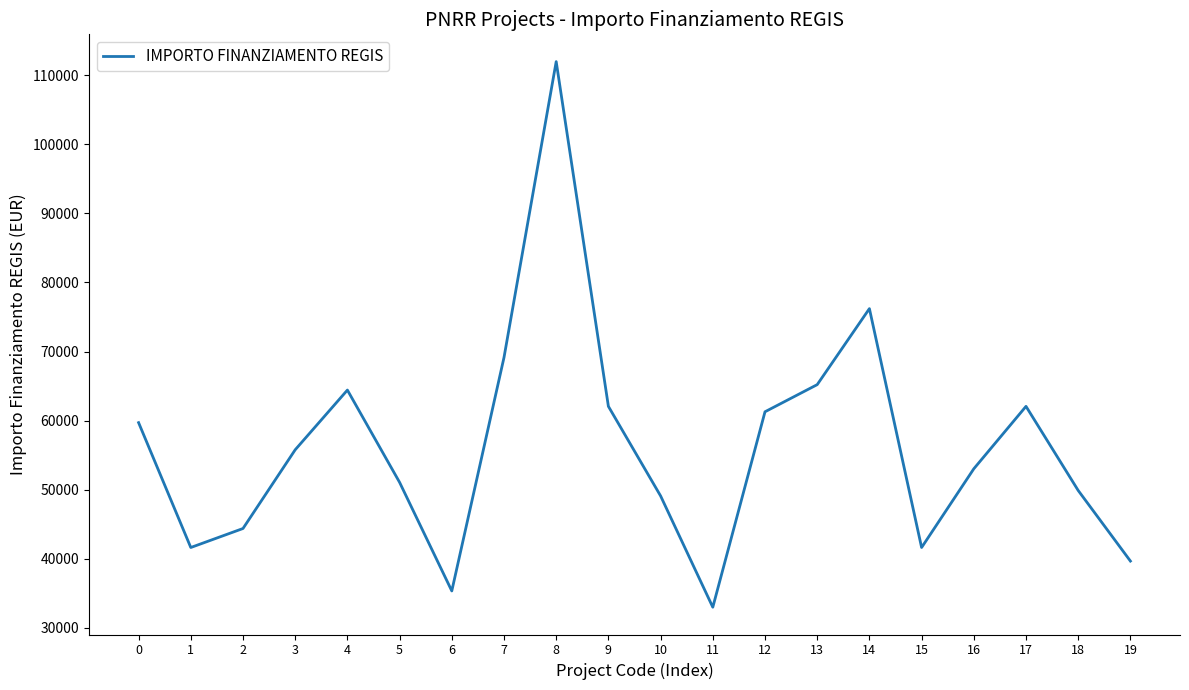

How many lines are shown in the chart?

1